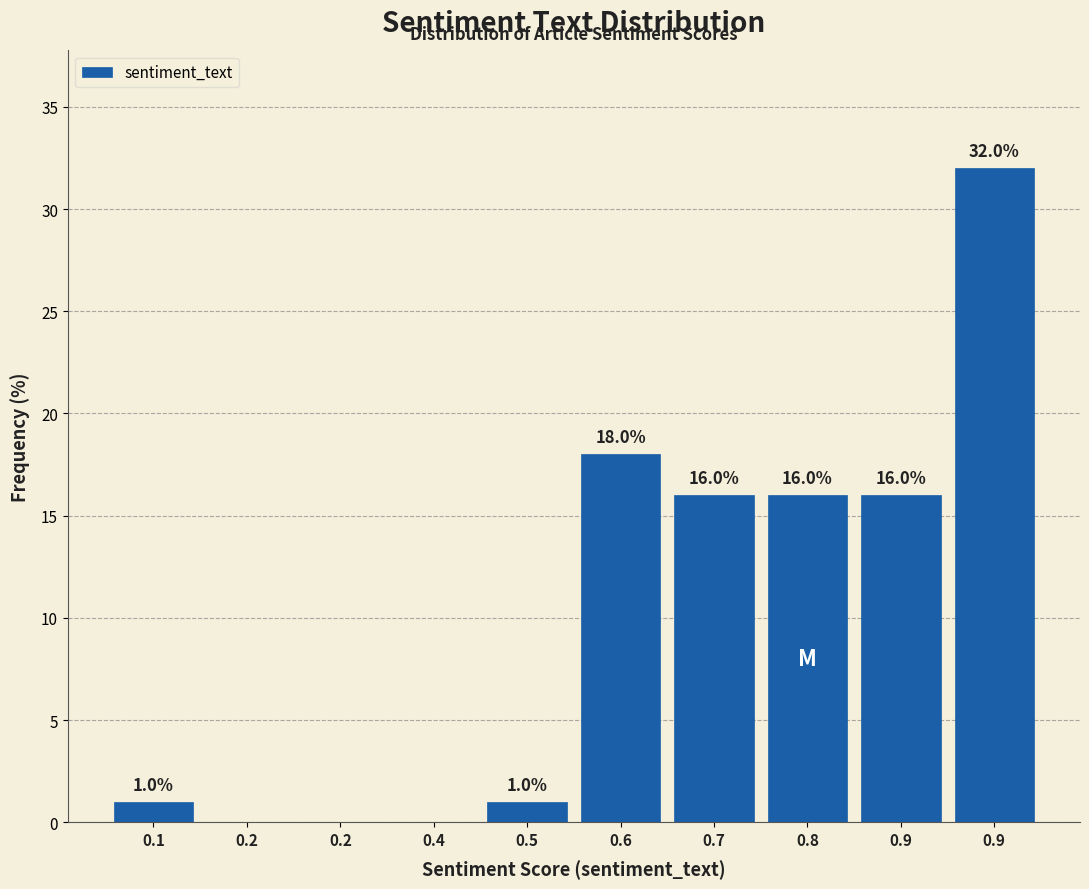

Count the number of data series in this chart.

1